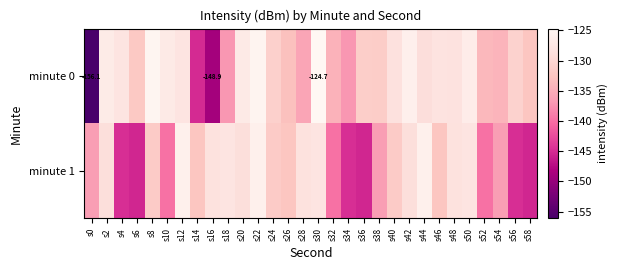

How many categories are shown in the chart?

30